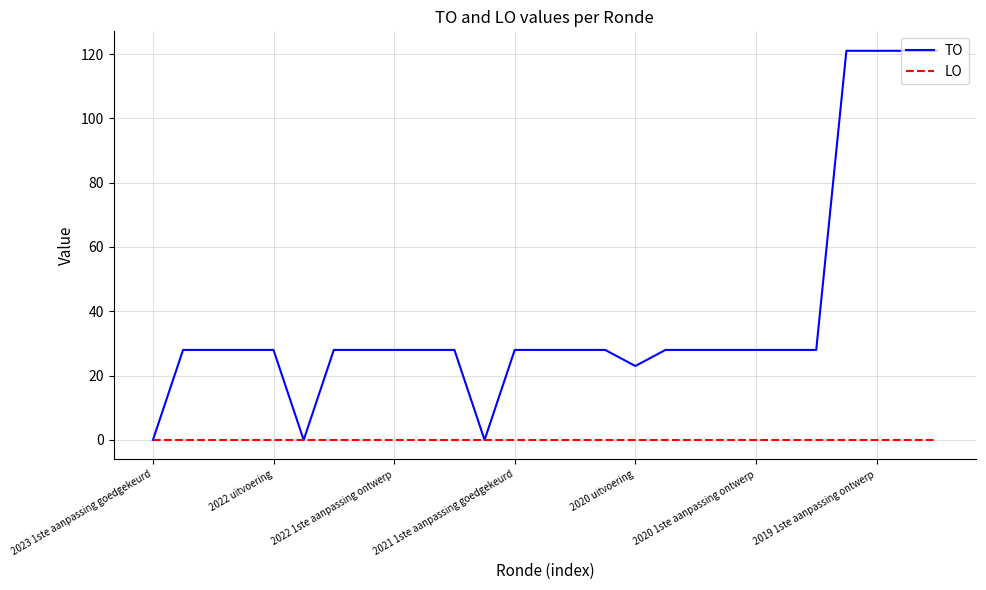

What is the highest value of the TO series?

121